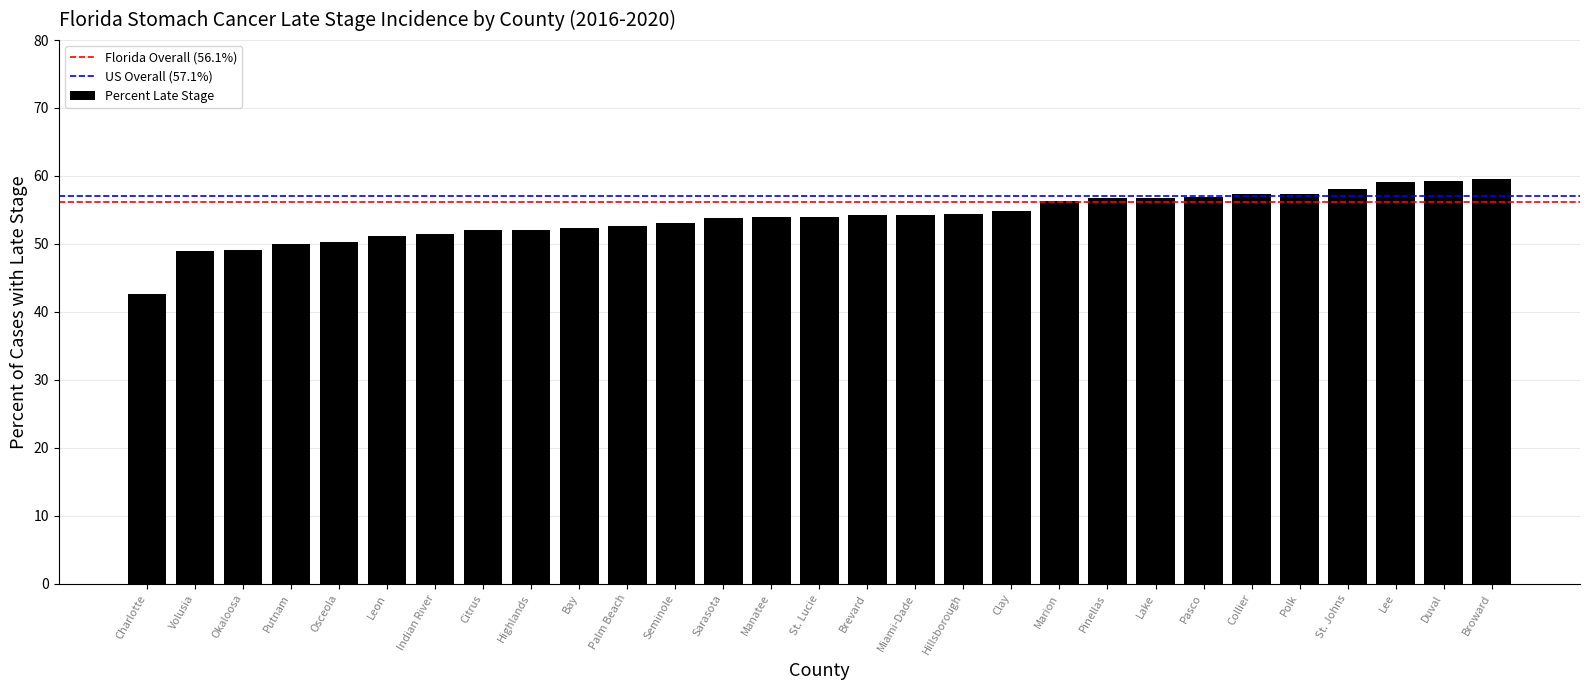

What is the greatest value displayed?

59.5